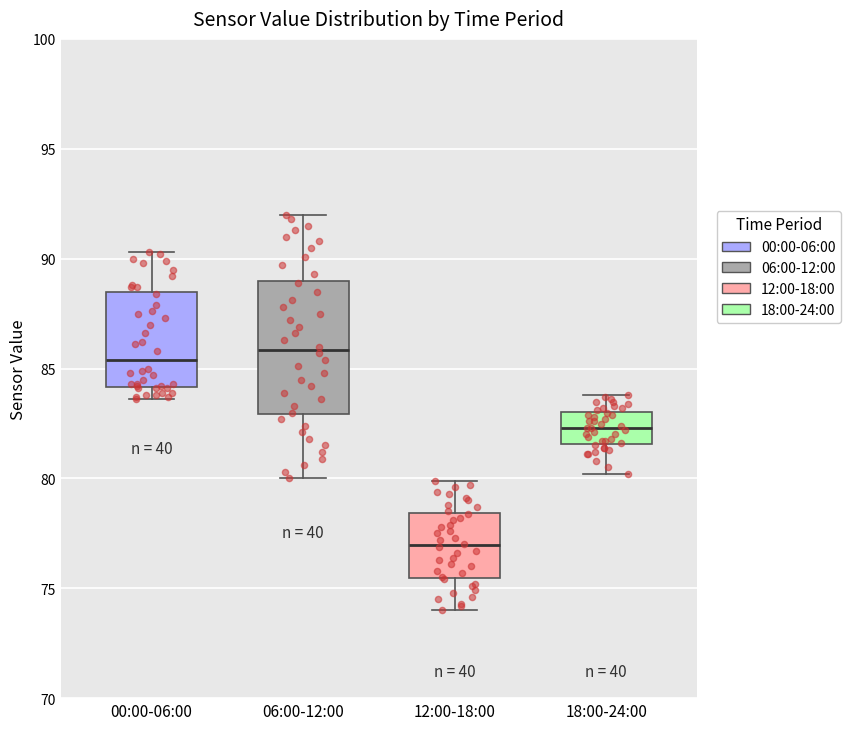

Reading left to right, transcribe this box plot: for each box, give where its median line is, the range the box spans, and where its two whiskers end, as read against the y-axis. The values are not printed on the chart, so give them approximately, as read against the axis.

00:00-06:00: median 85.5, box 84.0 to 88.5, whiskers 83.5 to 90.5
06:00-12:00: median 86.0, box 83.0 to 89.0, whiskers 80.0 to 92.0
12:00-18:00: median 77.0, box 75.5 to 78.5, whiskers 74.0 to 80.0
18:00-24:00: median 82.5, box 81.5 to 83.0, whiskers 80.0 to 84.0